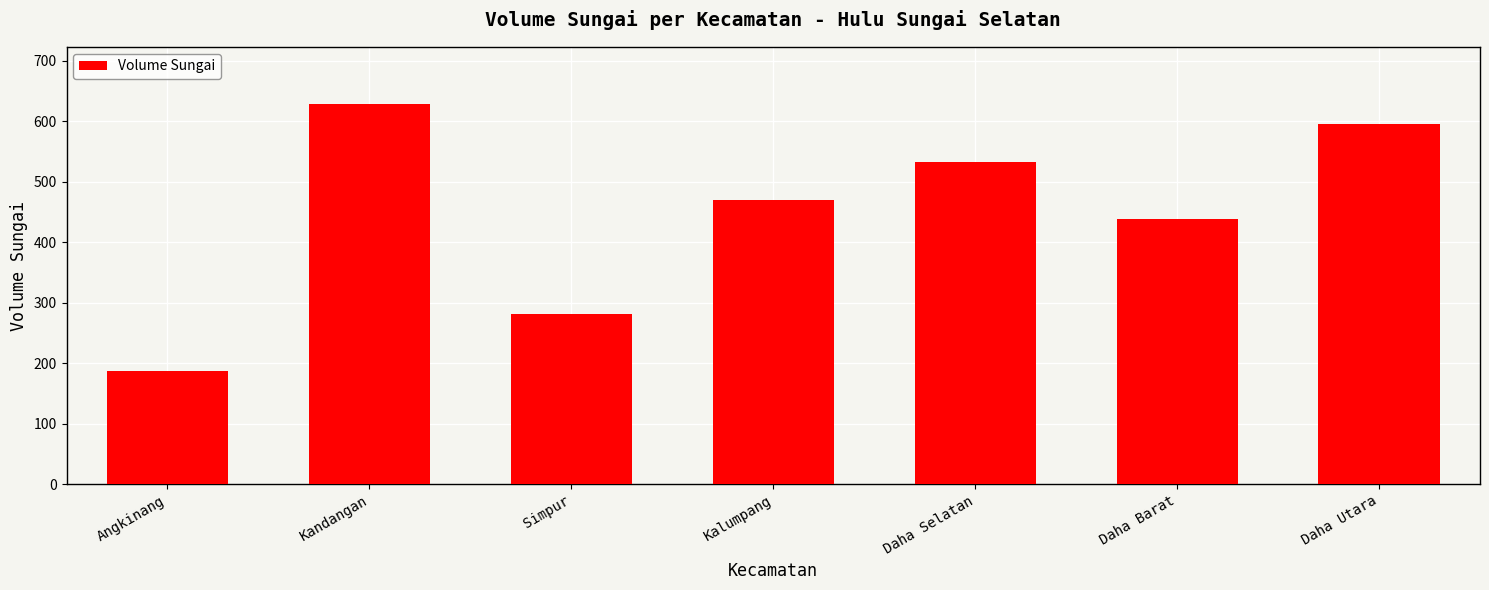

What is the label of the 4th bar from the right?

Kalumpang